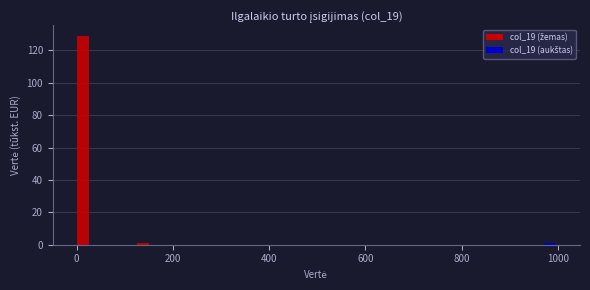

Around what value on the x-axis is the tallest bar? Give the approximate position of its centre, as read against the axis.

20